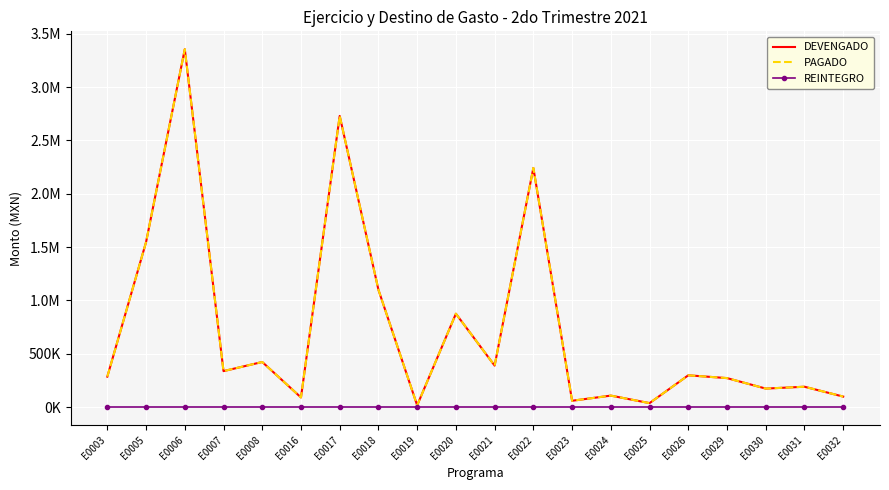

Between E0022 and E0032, which series saw the biggest shift?

DEVENGADO